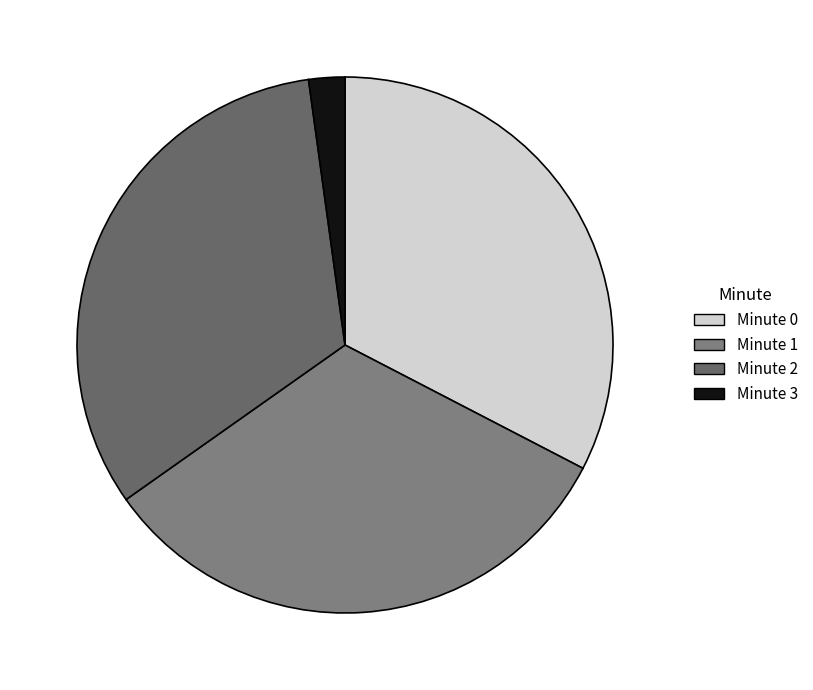

Is there any slice that represents more than half of the pie?

No